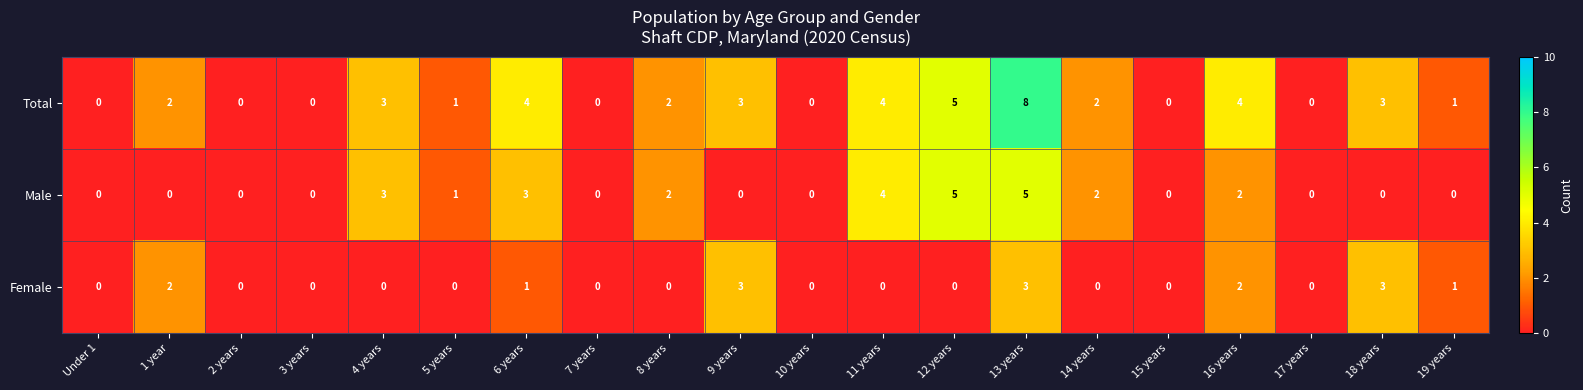

What value does the Male series have at 11 years?

4